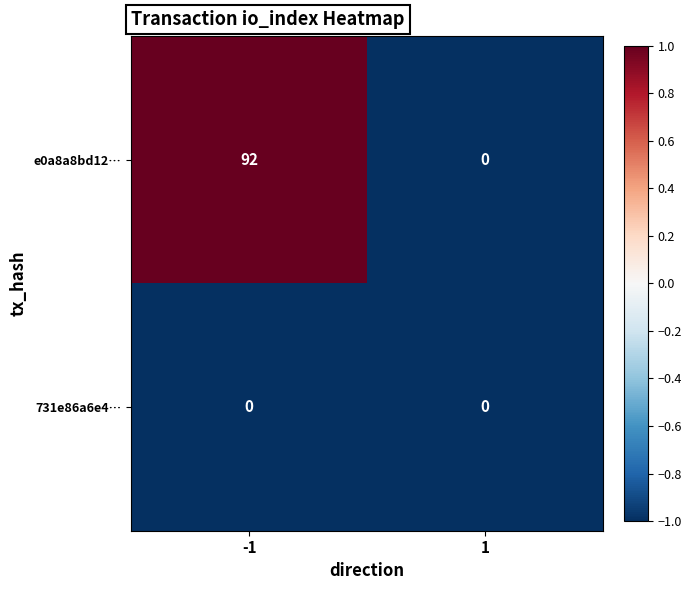

Reading left to right, extract all data points from this chart.

e0a8a8bd12…: -1=92	1=0
731e86a6e4…: -1=0	1=0